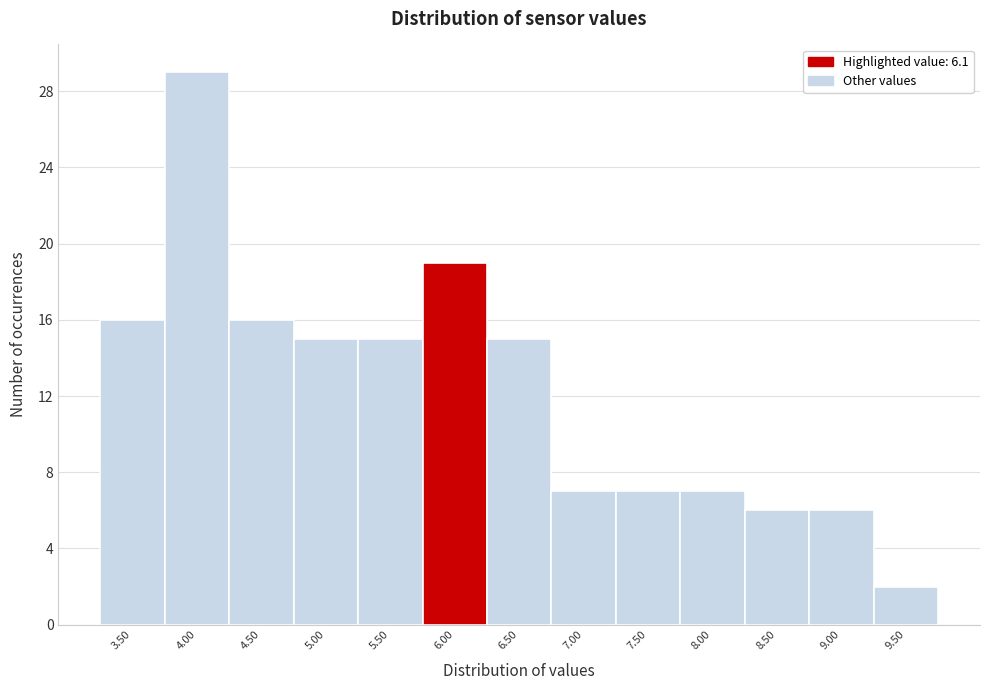

Reading left to right, list all the values displayed in this chart.

16	29	16	15	15	19	15	7	7	7	6	6	2